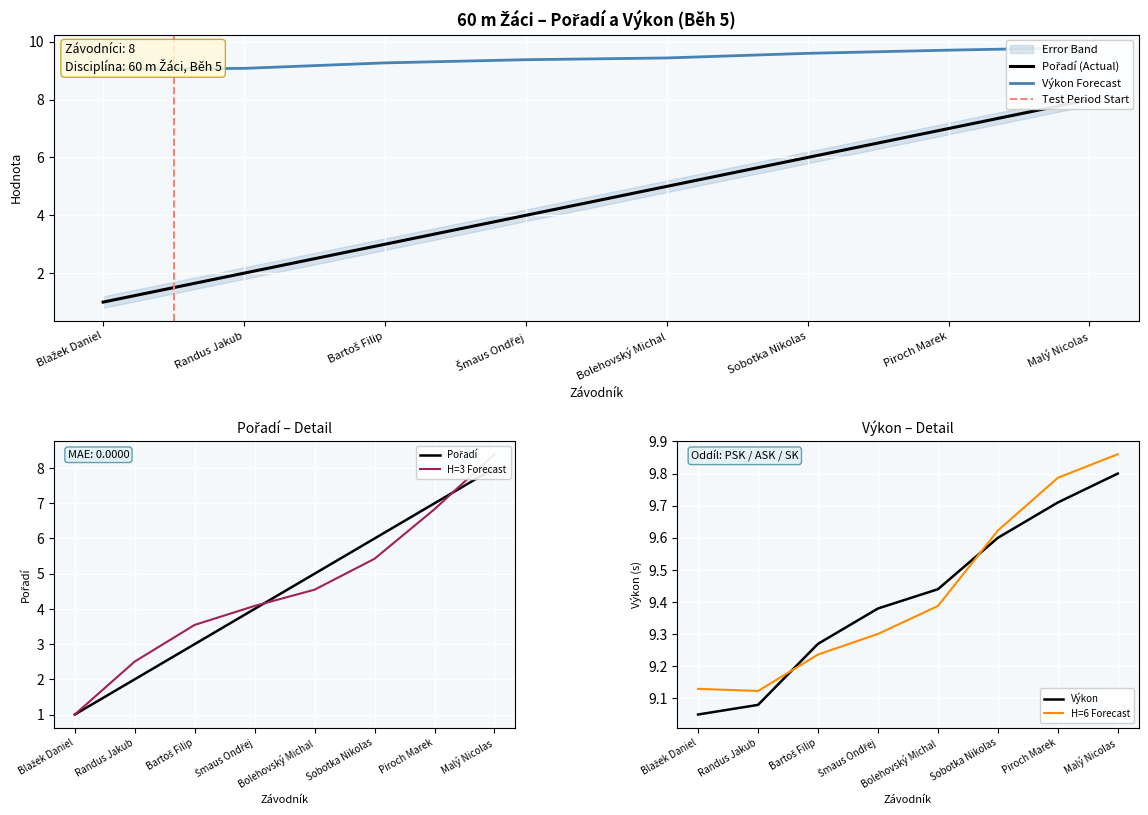

Between Piroch Marek and Šmaus Ondřej, which is larger?

Piroch Marek